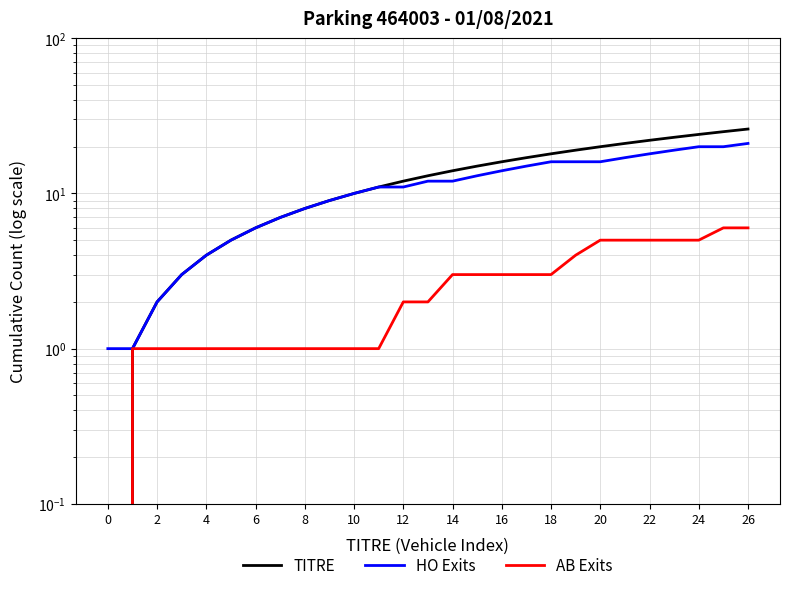

What is the sum of the AB Exits values at 25 and 19?

10